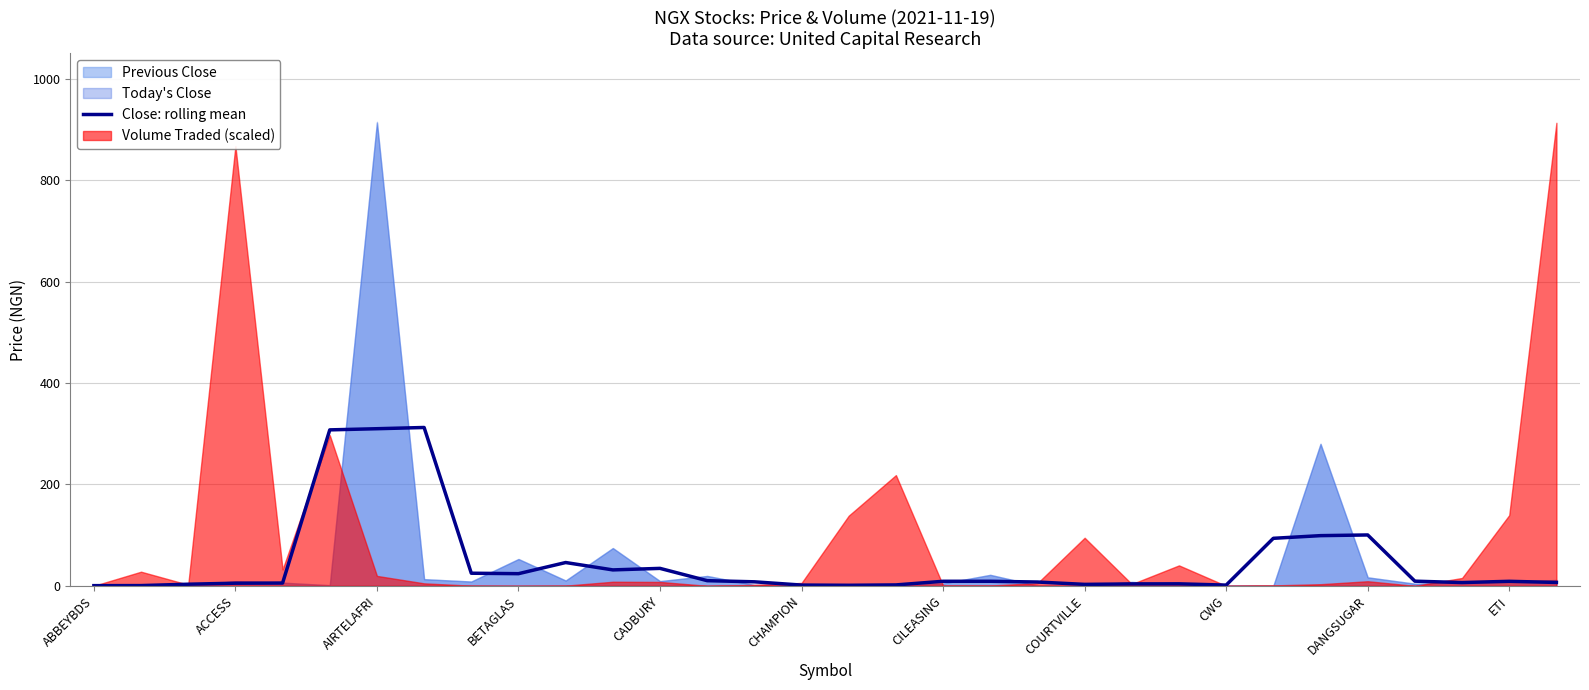

What position from the left is 20?

21